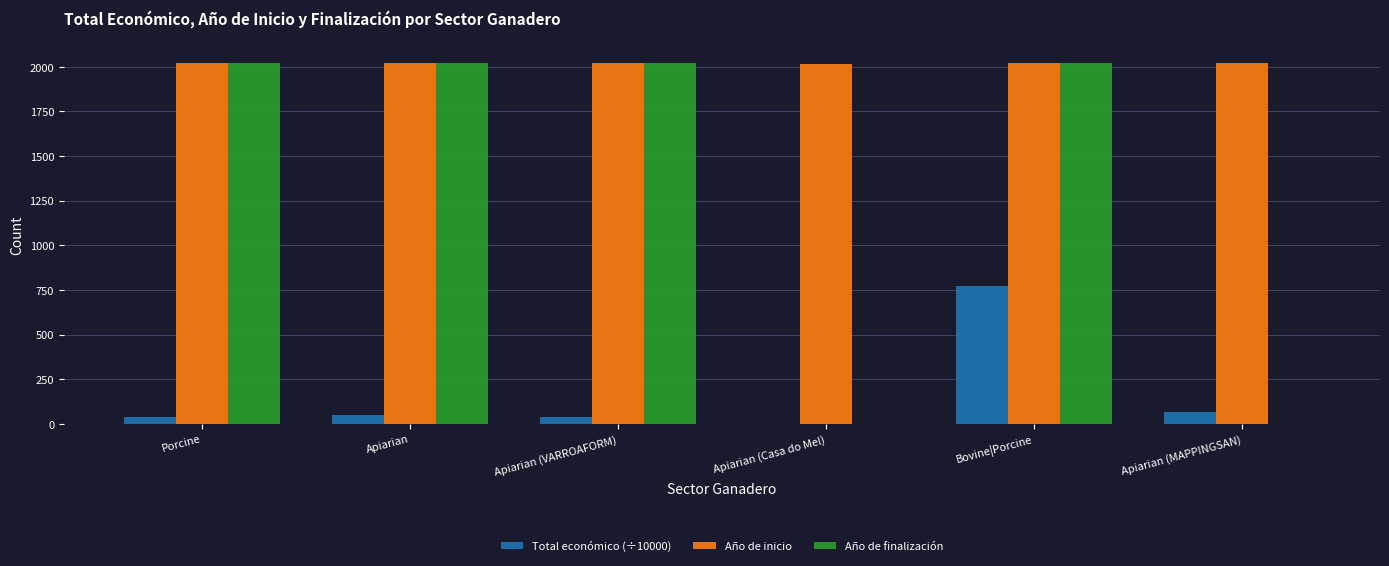

At which category is the sum across all series the highest?

Bovine|Porcine